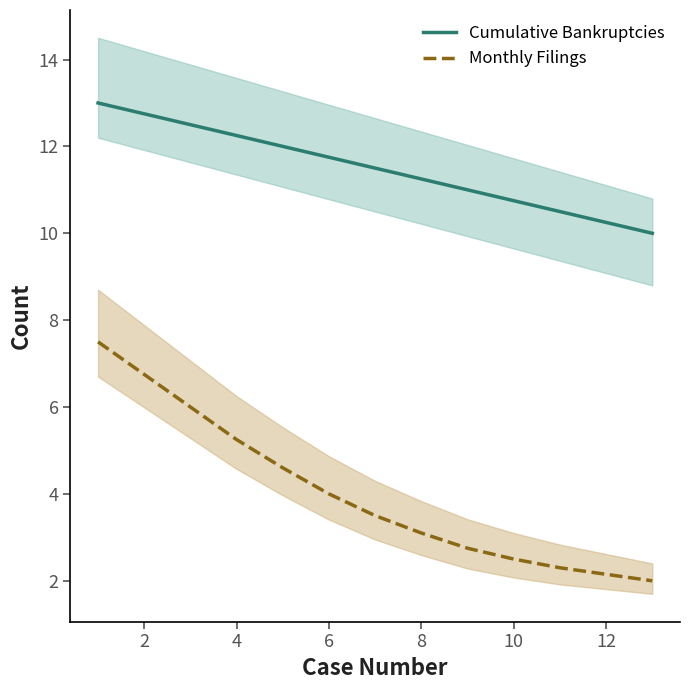

Reading left to right, extract all data points from this chart.

Cumulative Bankruptcies: 13.0	12.8	12.5	12.2	12.0	11.8	11.5	11.2	11.0	10.8	10.5	10.2	10.0
Monthly Filings: 7.5	6.8	6.0	5.2	4.6	4.0	3.5	3.1	2.8	2.5	2.3	2.1	2.0